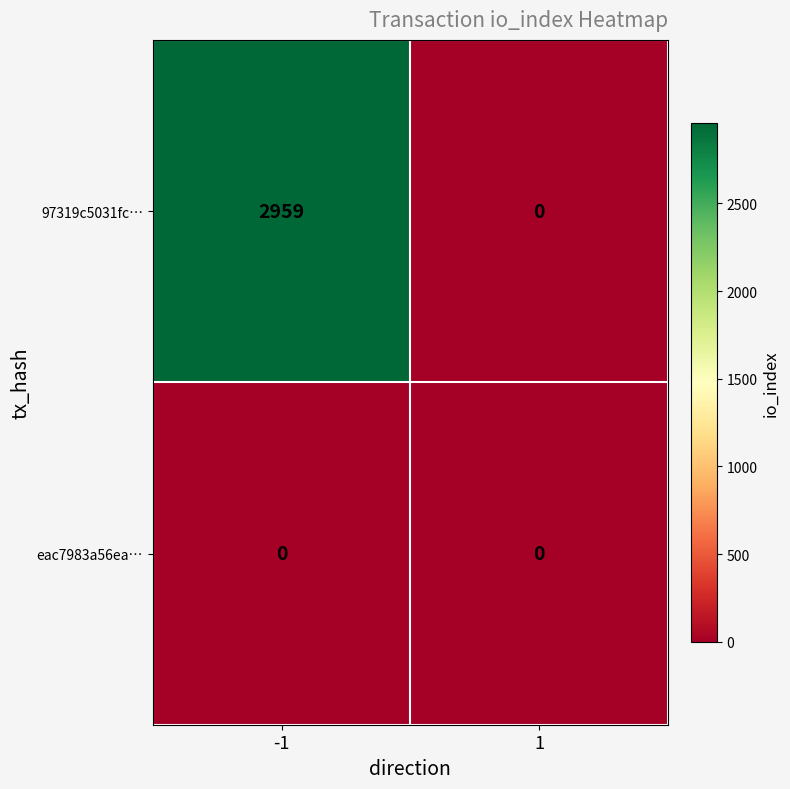

Which series has the widest spread of values?

97319c5031fc…